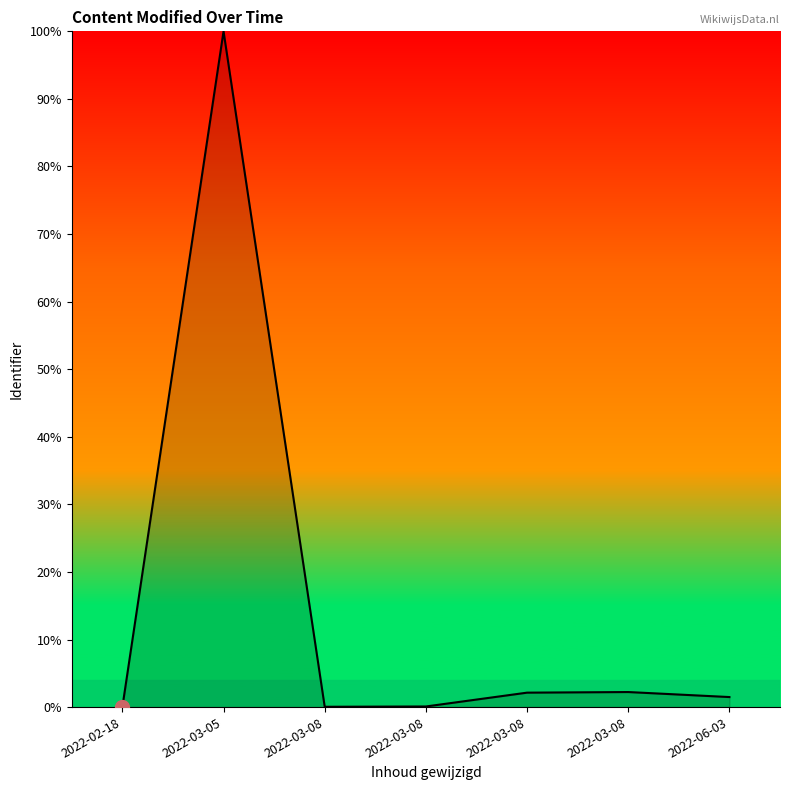

At which category does the data reach its first local valley?

2022-03-08